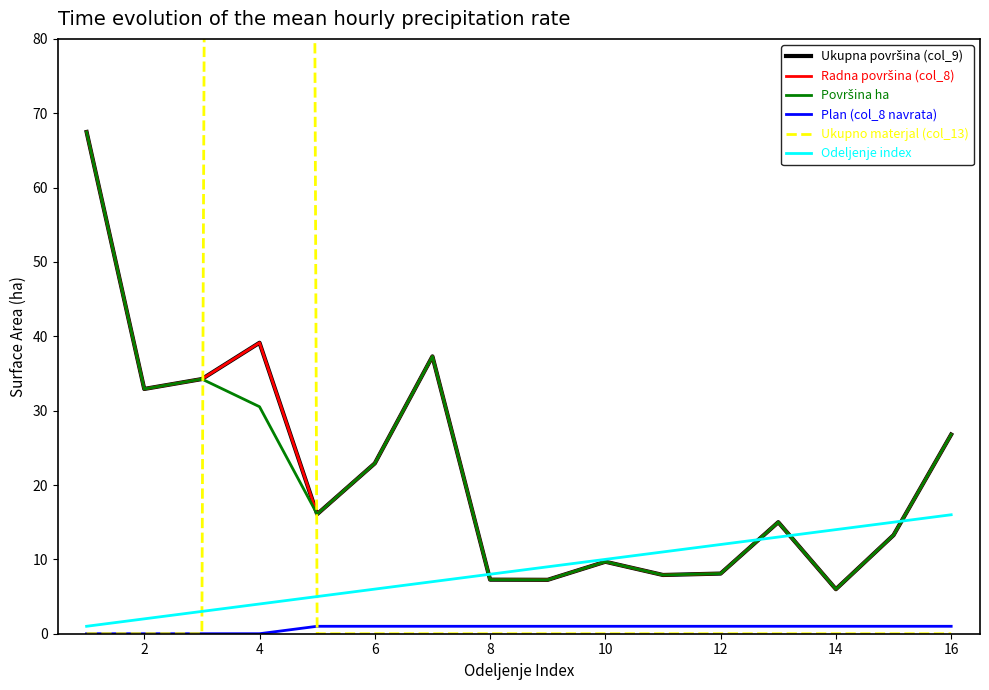

What is the label of the 2nd point from the left?

2